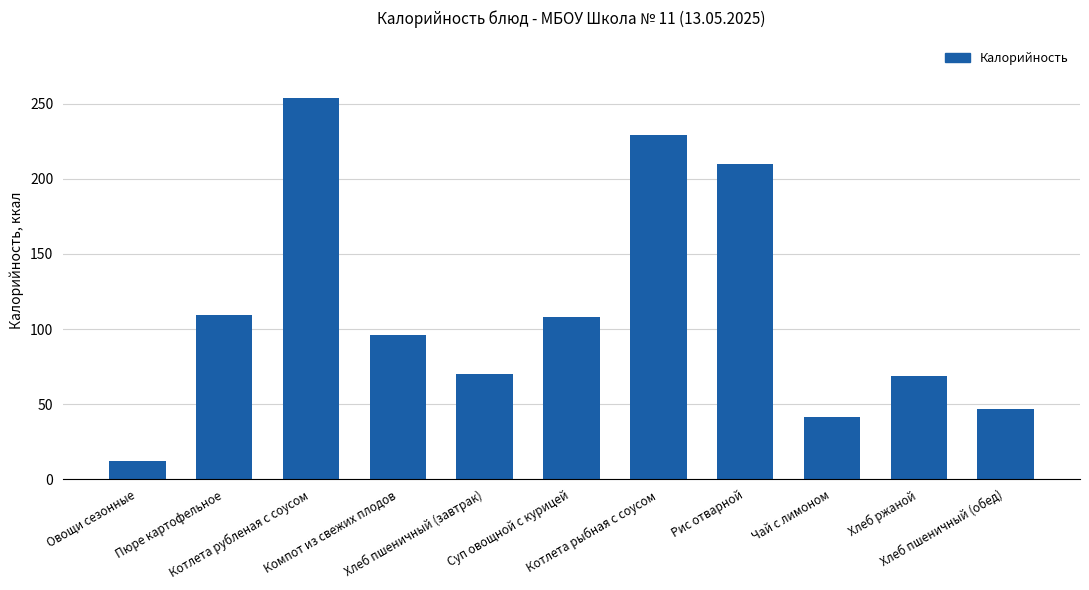

Which label corresponds to the largest value in the chart?

Котлета рубленая с соусом